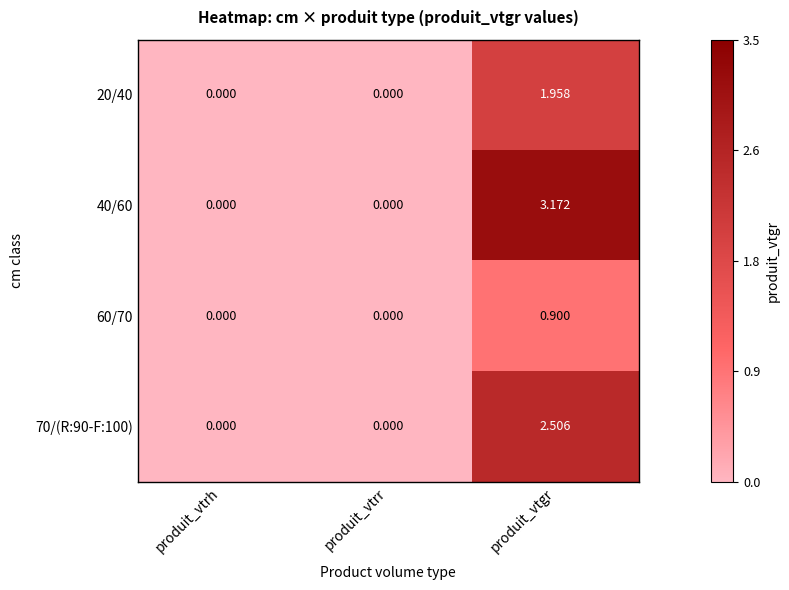

Is the value of 20/40 at produit_vtgr greater than the value of 60/70 at produit_vtgr?

Yes